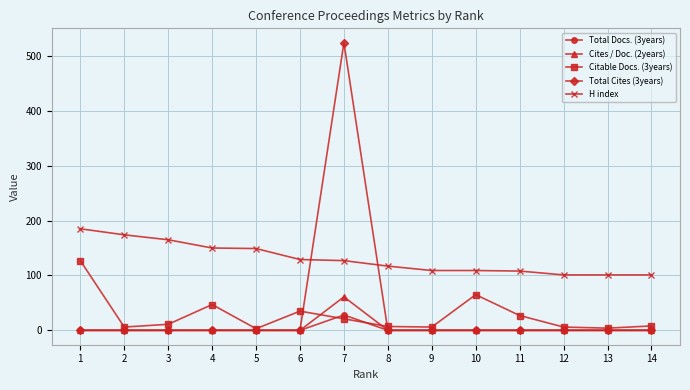

At how many categories does at least one series exceed 61?

14